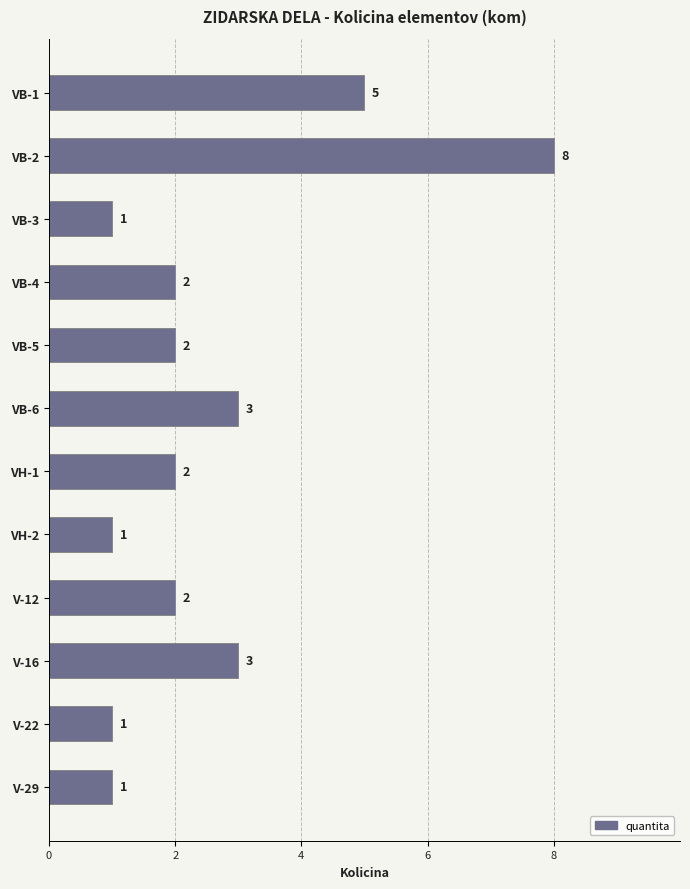

Is it true that the value at VH-1 is 2?

True